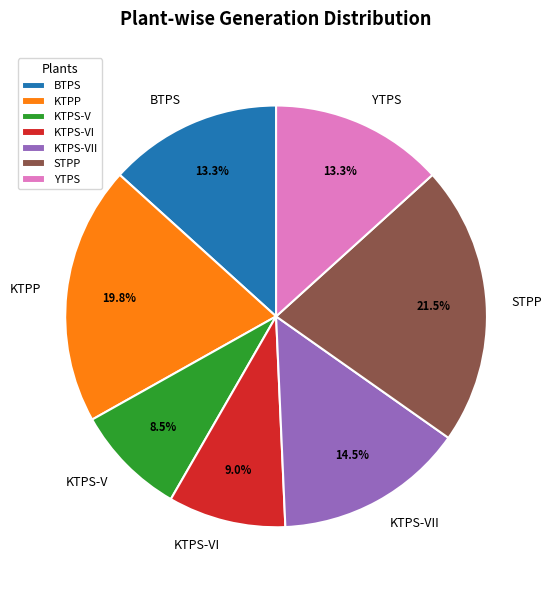

To the nearest percent, what is the average slice percentage?

14%